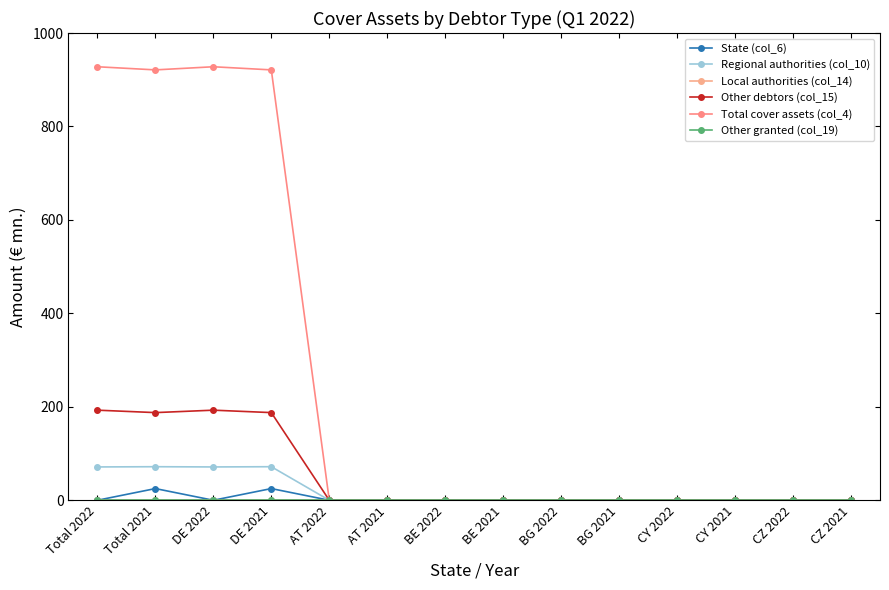

At which category is the sum across all series the highest?

Total 2021